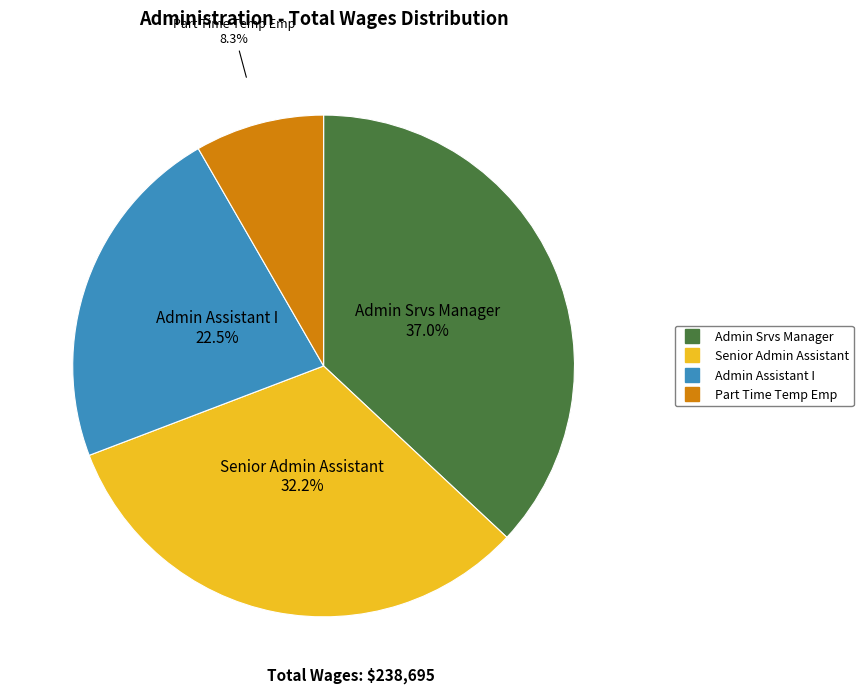

Is there any slice that represents more than half of the pie?

No